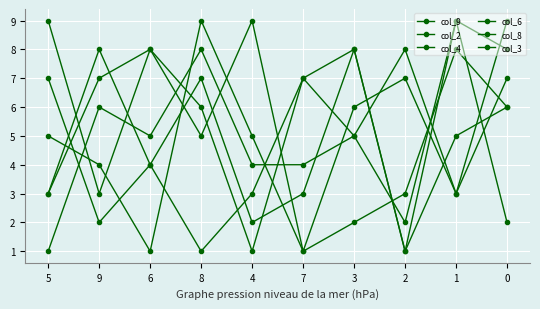

What is the value of the col_4 point at the 10th from the left?

6